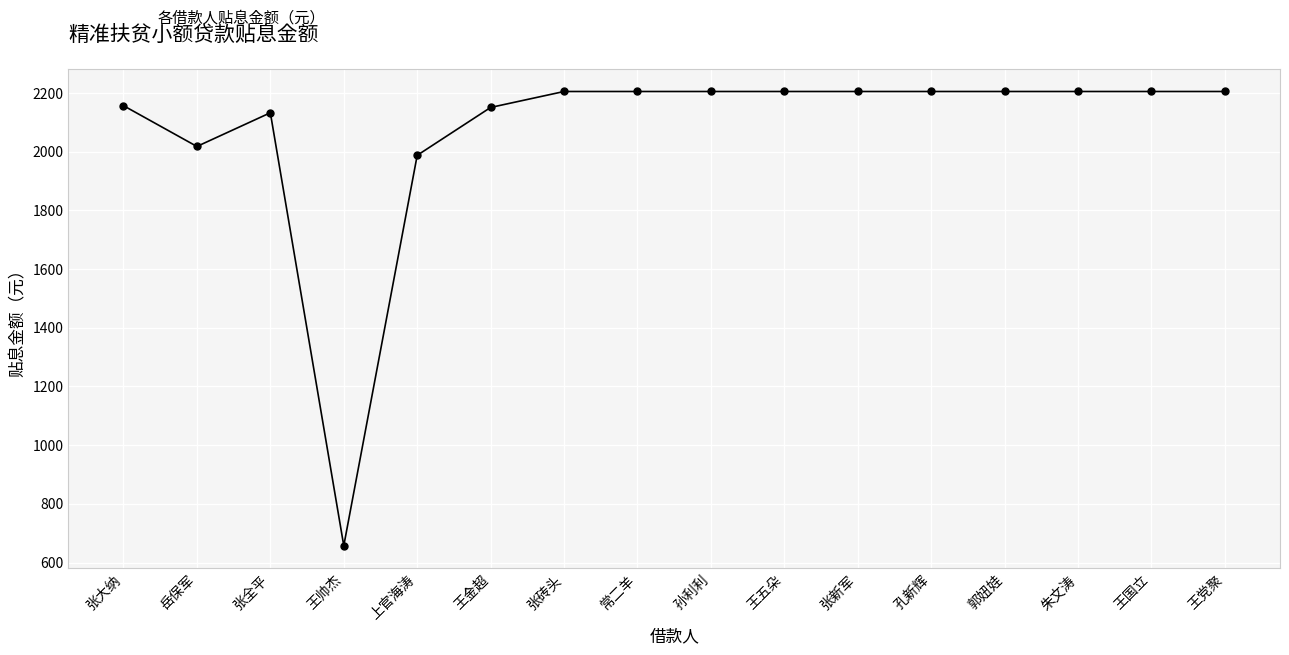

Where is the data nearest to the value 1431?

上官海涛